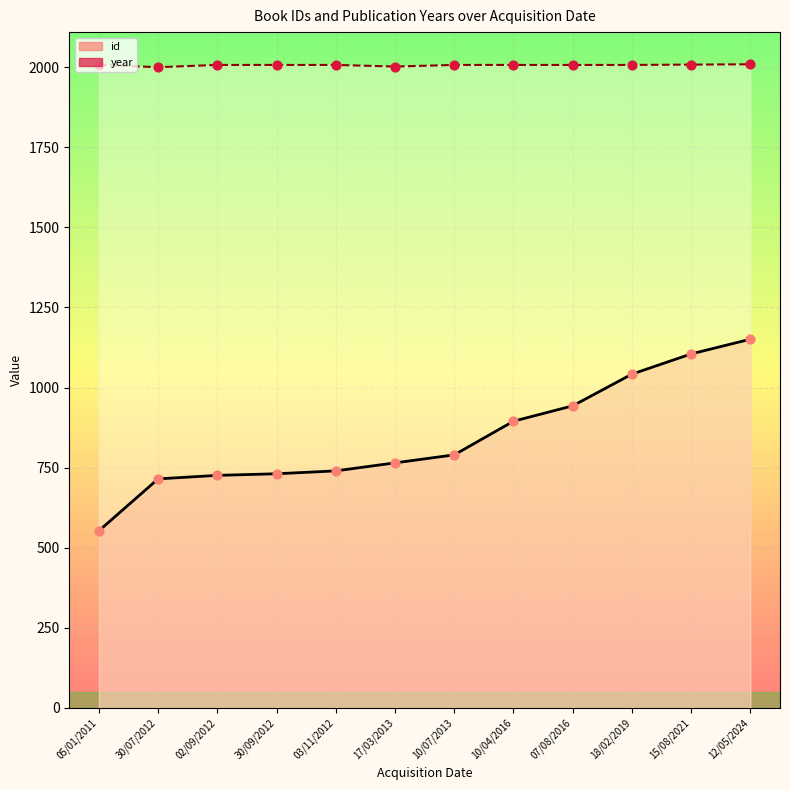

Which series reaches the maximum Y coordinate?

year